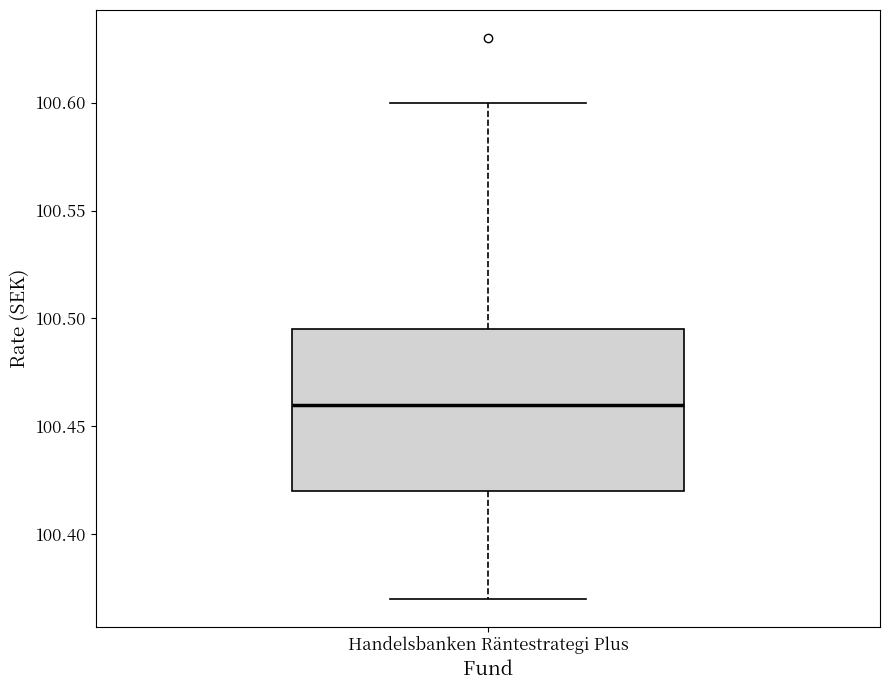

Where does the upper whisker of the box for Handelsbanken Räntestrategi Plus end on the y-axis? The values are not printed on the chart, so give them approximately, as read against the axis.

100.600